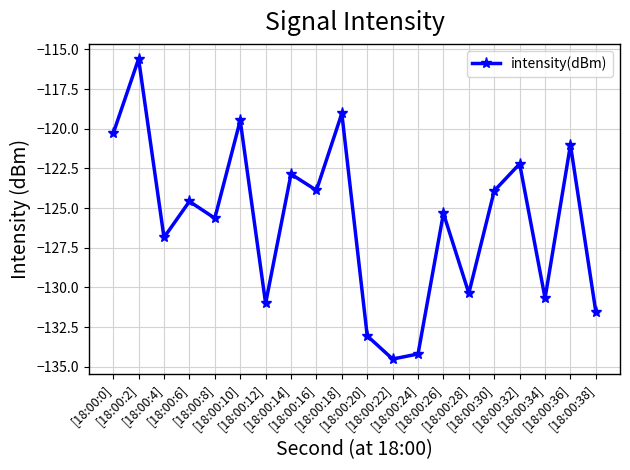

True or false: the data has more than 1 interior local peaks.

True